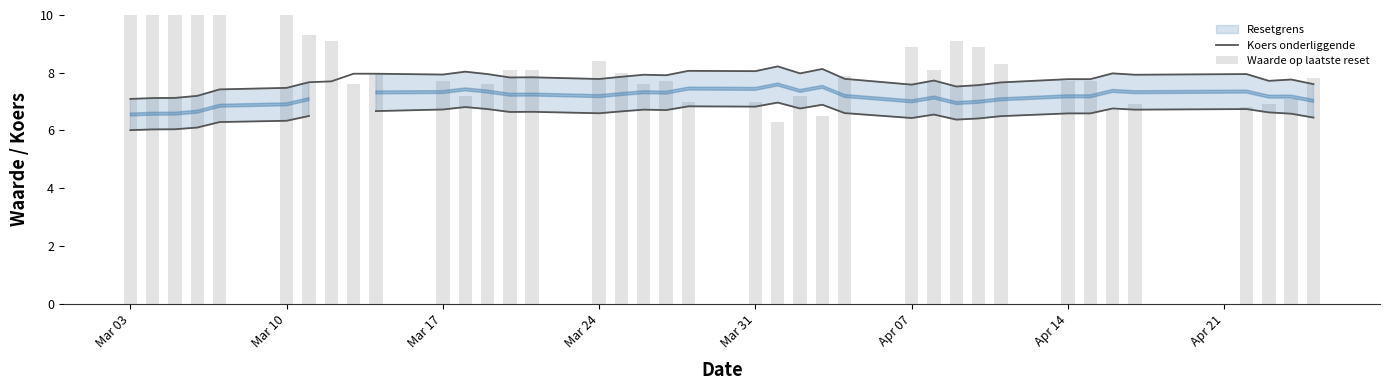

What is the difference between the second highest and minimum values in the Koers onderliggende series?

0.9